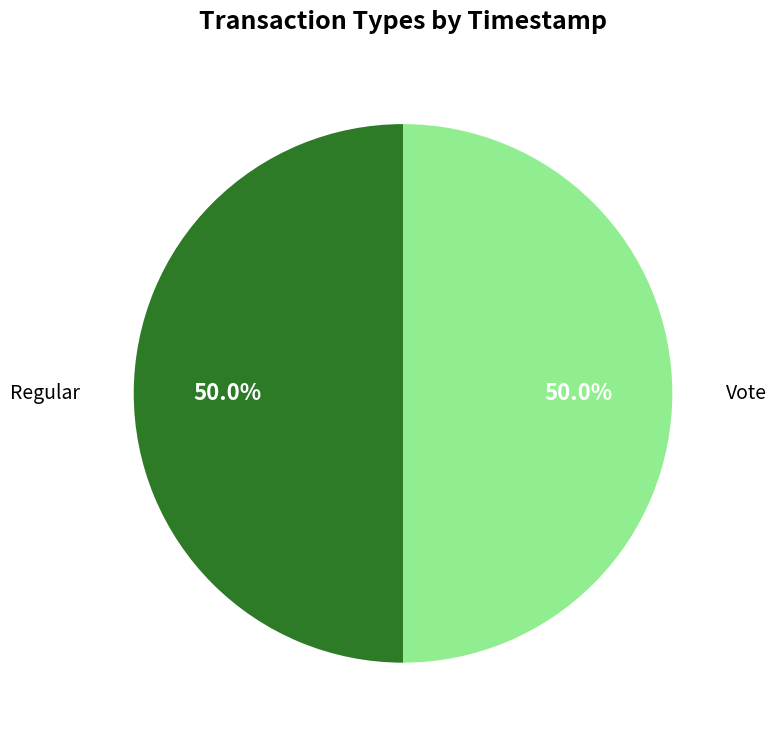

Combined, do Regular and Vote account for over 50%?

Yes